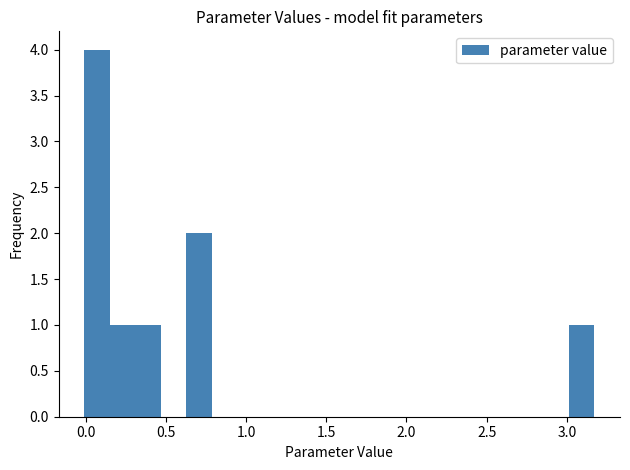

Read against the x-axis, roughly where is the centre of the tallest bar?

0.05